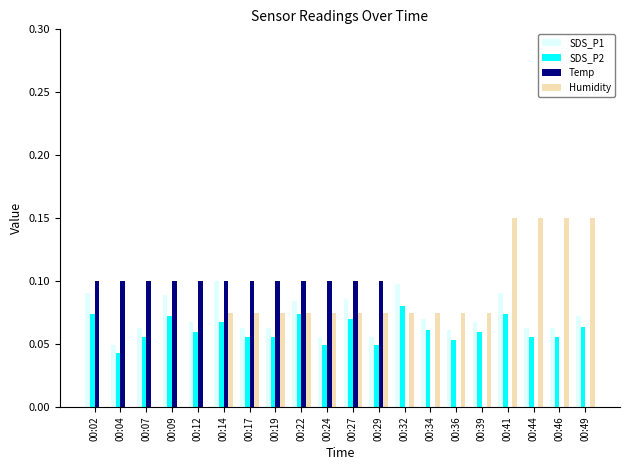

Which series changed the most between 00:14 and 00:39?

Temp